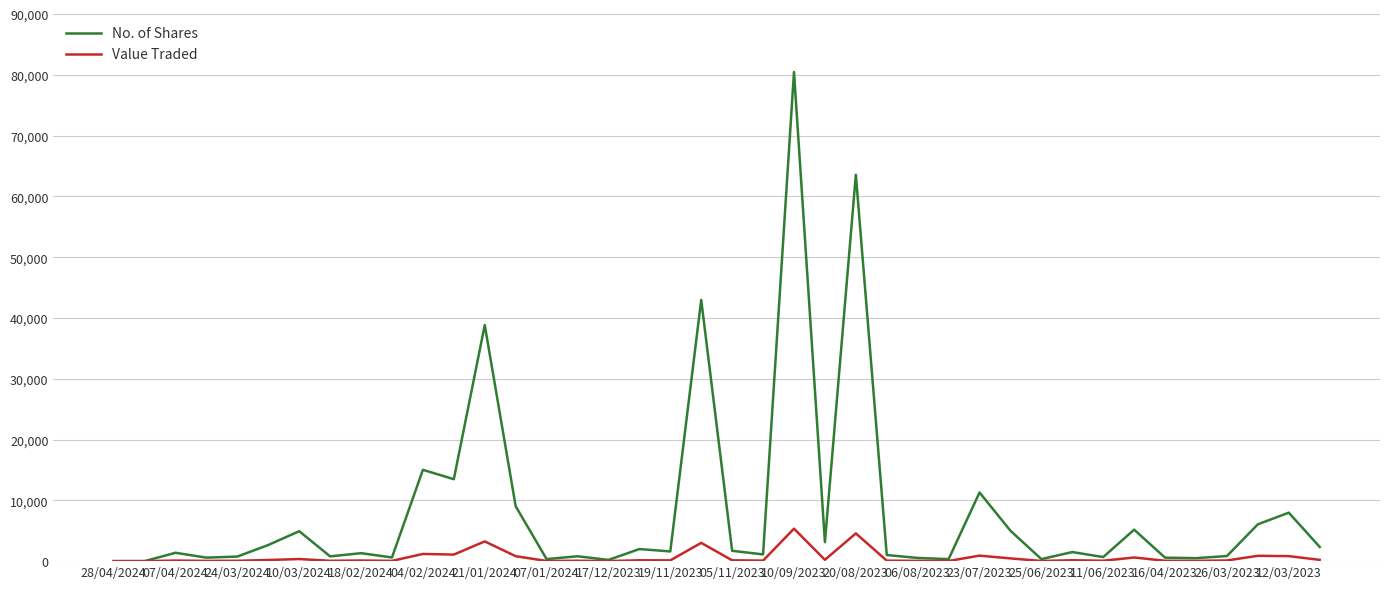

Which series has the largest range (max minus min)?

No. of Shares